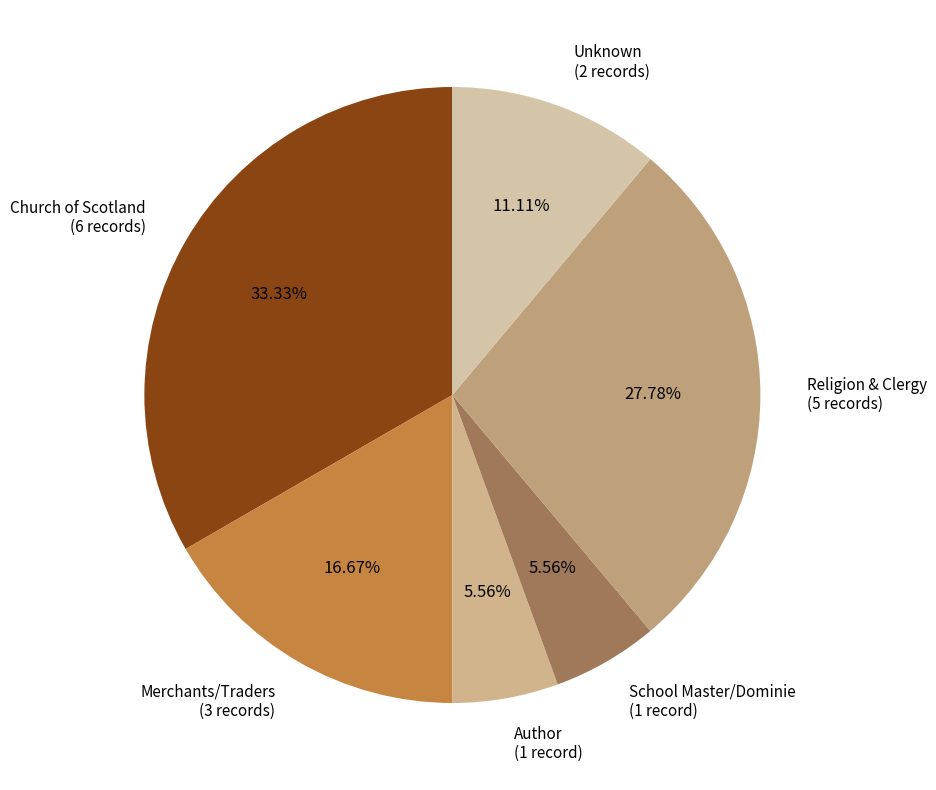

Is there a majority slice in this chart?

No